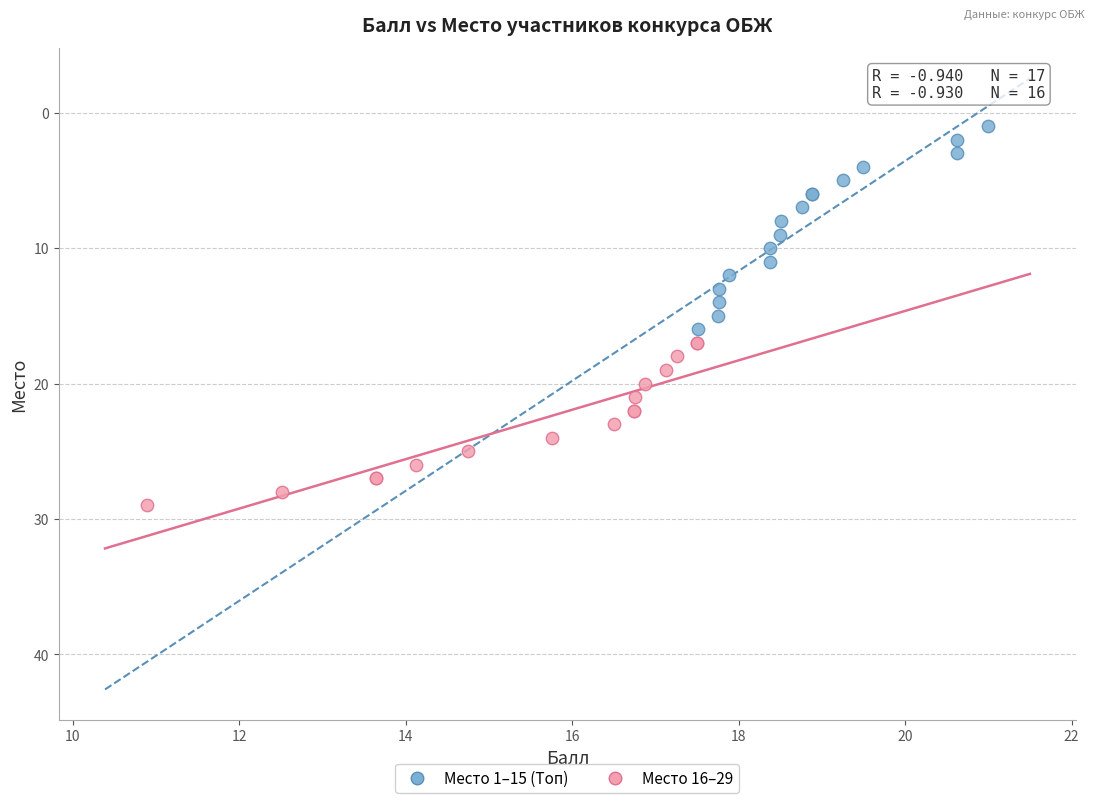

Which series has the widest spread of Y values?

Место 1–15 (Топ)